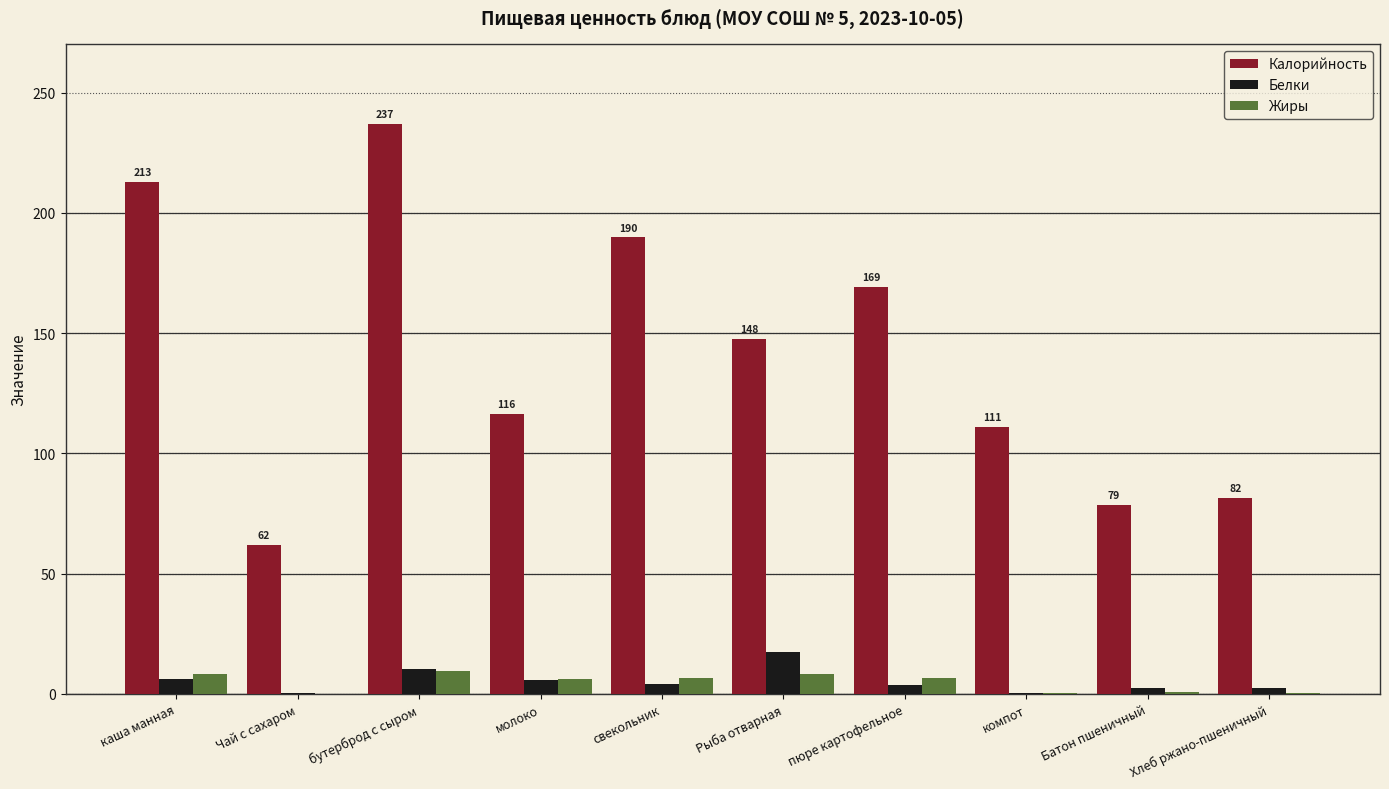

What is the sum of all Жиры values?

47.0